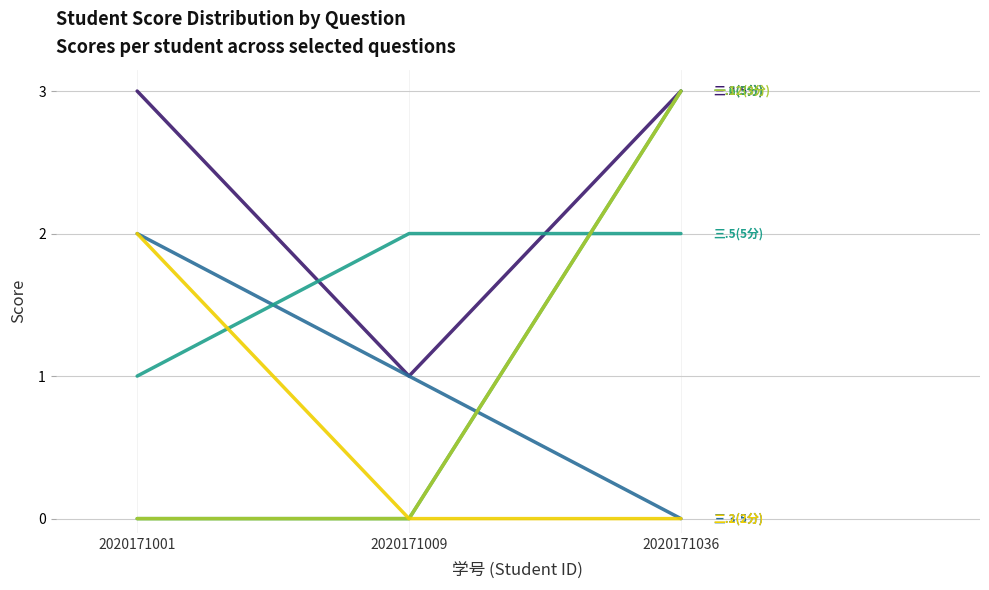

Does the chart have visible grid lines?

Yes